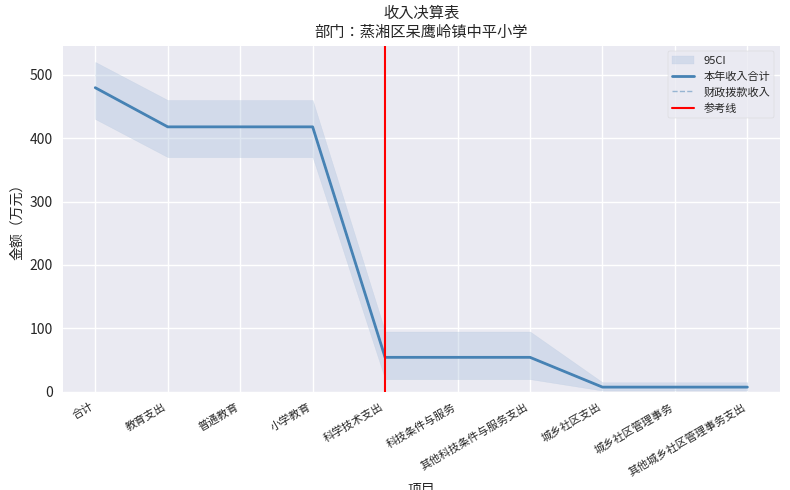

The 本年收入合计 series shows 592.1 at 小学教育. True or false?

False